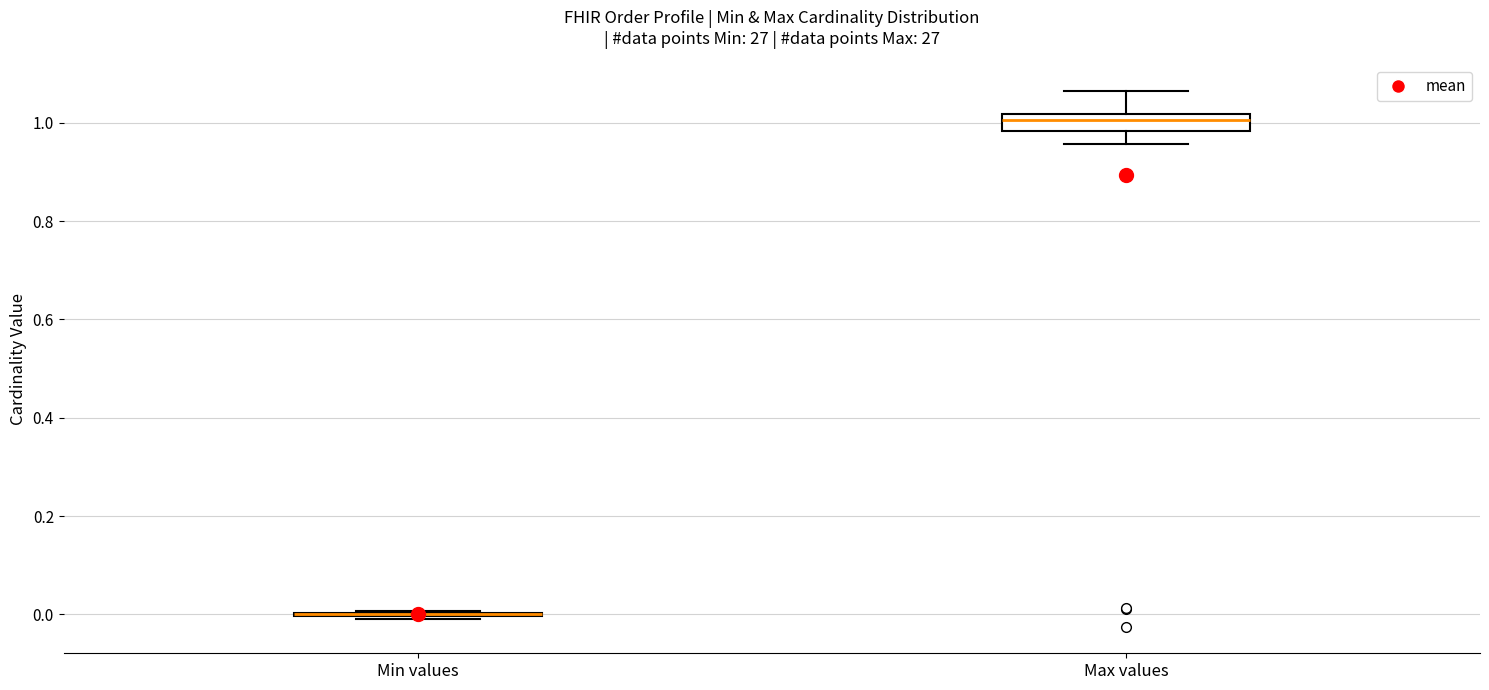

Reading left to right, read every box against the y-axis: the position of its median line, the range the box covers, and the ends of its whiskers. The values are not printed on the chart, so give them approximately, as read against the axis.

Min values: box collapsed to a line at 0.00, whiskers 0.00 to 0.00
Max values: median 1.00, box 0.98 to 1.02, whiskers 0.96 to 1.06